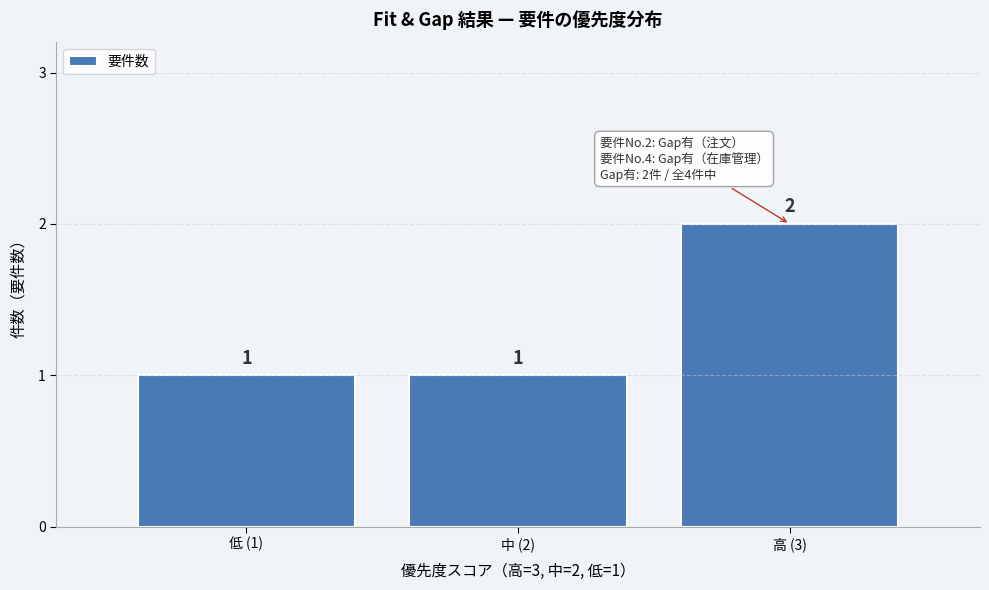

Reading left to right, what are all the values shown in this chart?

低 (1)=1	中 (2)=1	高 (3)=2